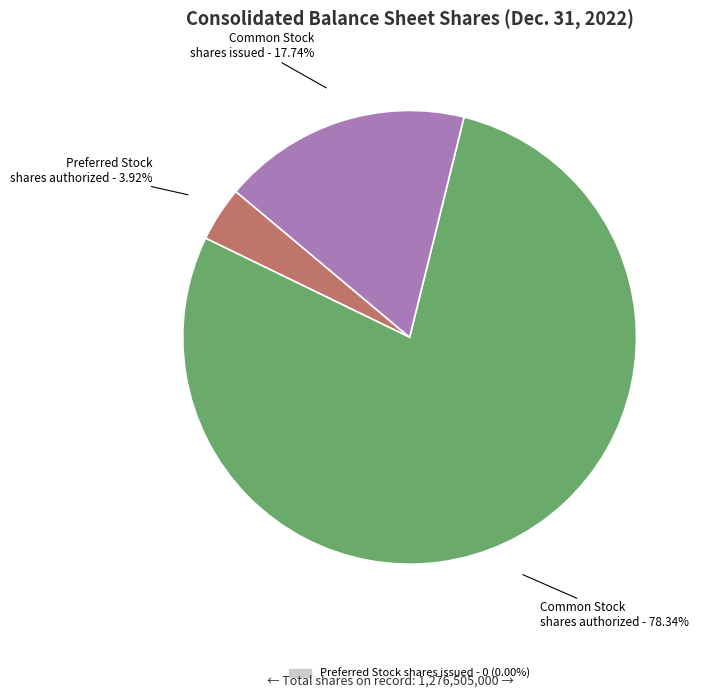

Is there a majority slice in this chart?

Yes